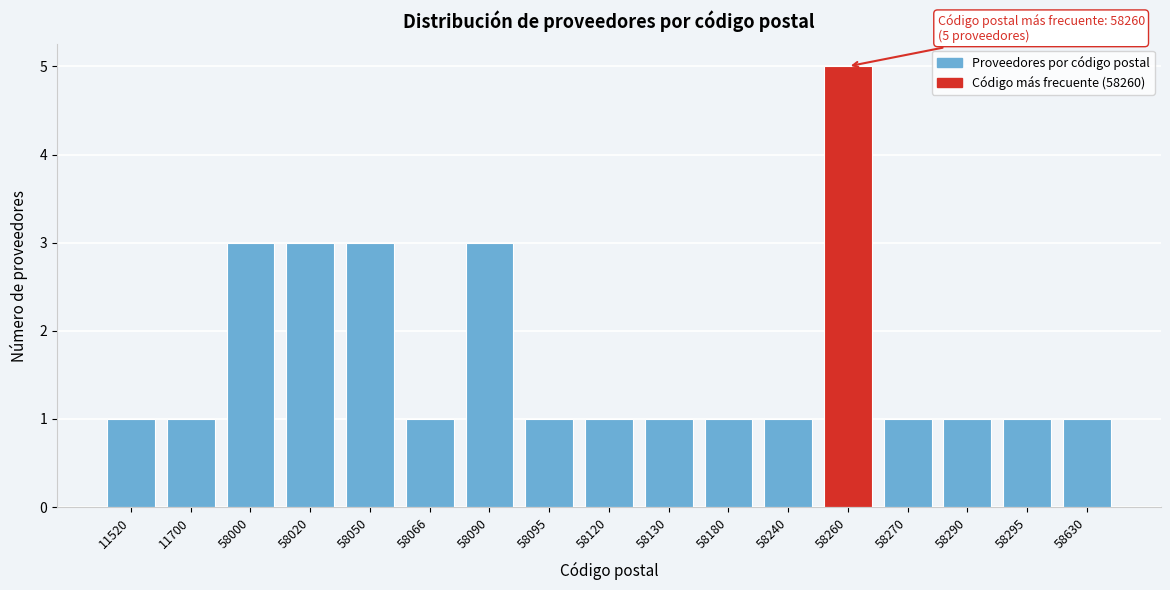

Reading left to right, extract all data points from this chart.

11520=1	11700=1	58000=3	58020=3	58050=3	58066=1	58090=3	58095=1	58120=1	58130=1	58180=1	58240=1	58260=5	58270=1	58290=1	58295=1	58630=1